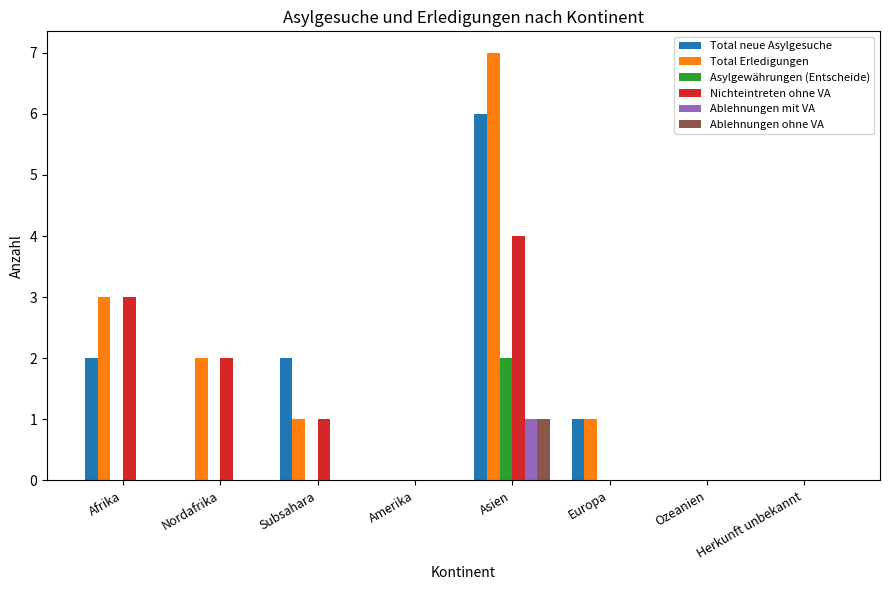

What is the approximate value of Nichteintreten ohne VA at Nordafrika?

2